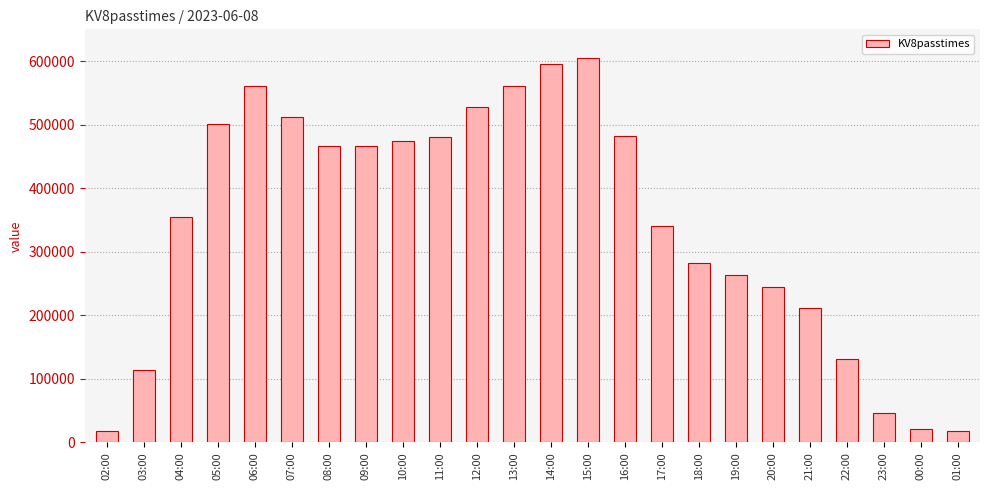

At which label is the value closest to 311396?

18:00